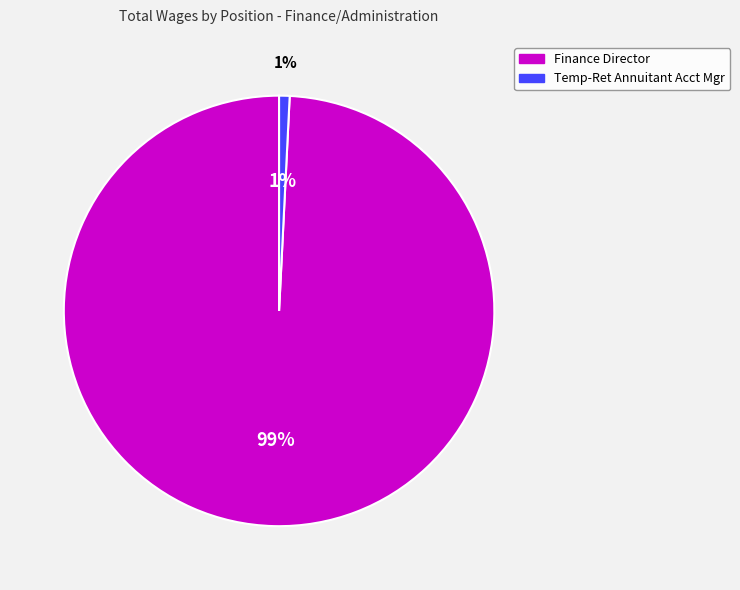

Is there any slice that represents more than half of the pie?

Yes